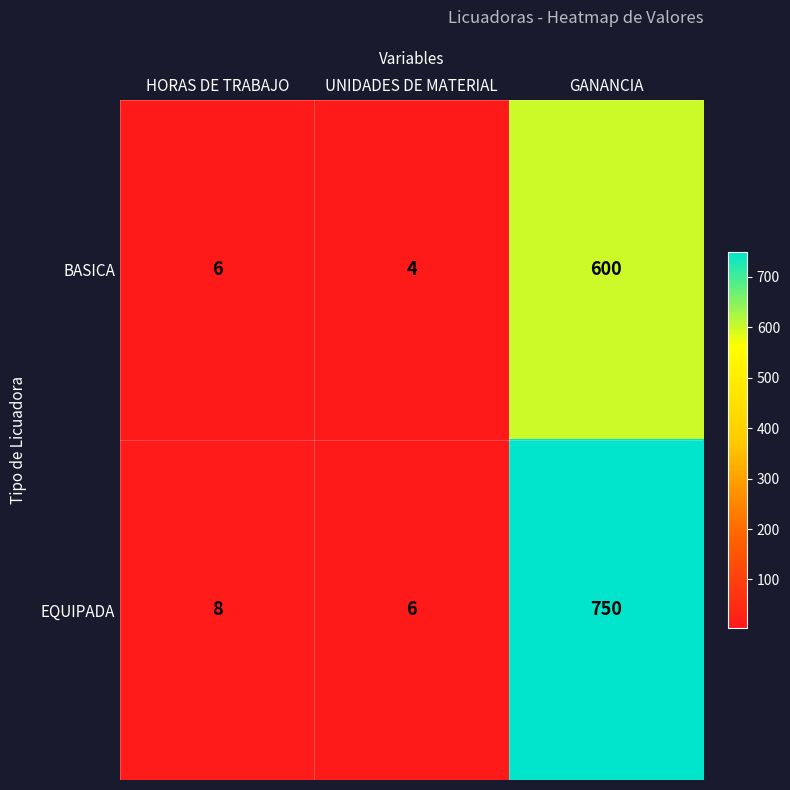

The value of EQUIPADA at HORAS DE TRABAJO is 4. True or false?

False